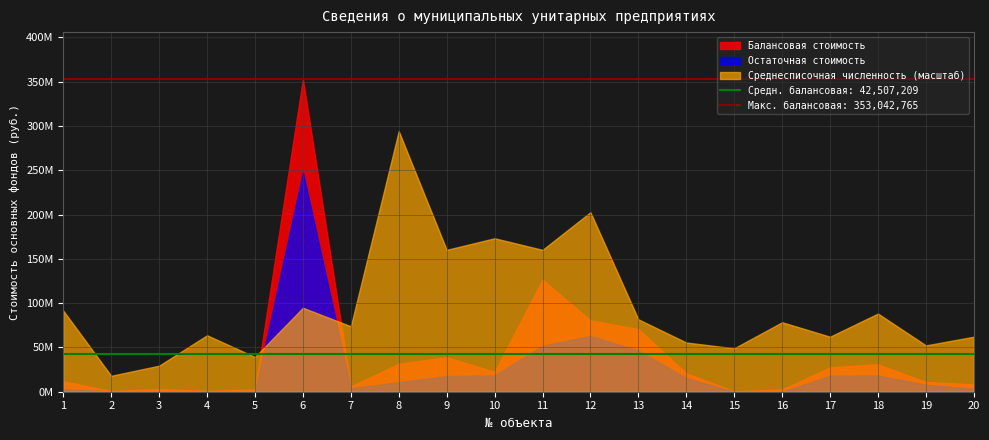

At which category does the chart reach its minimum across all series?

4